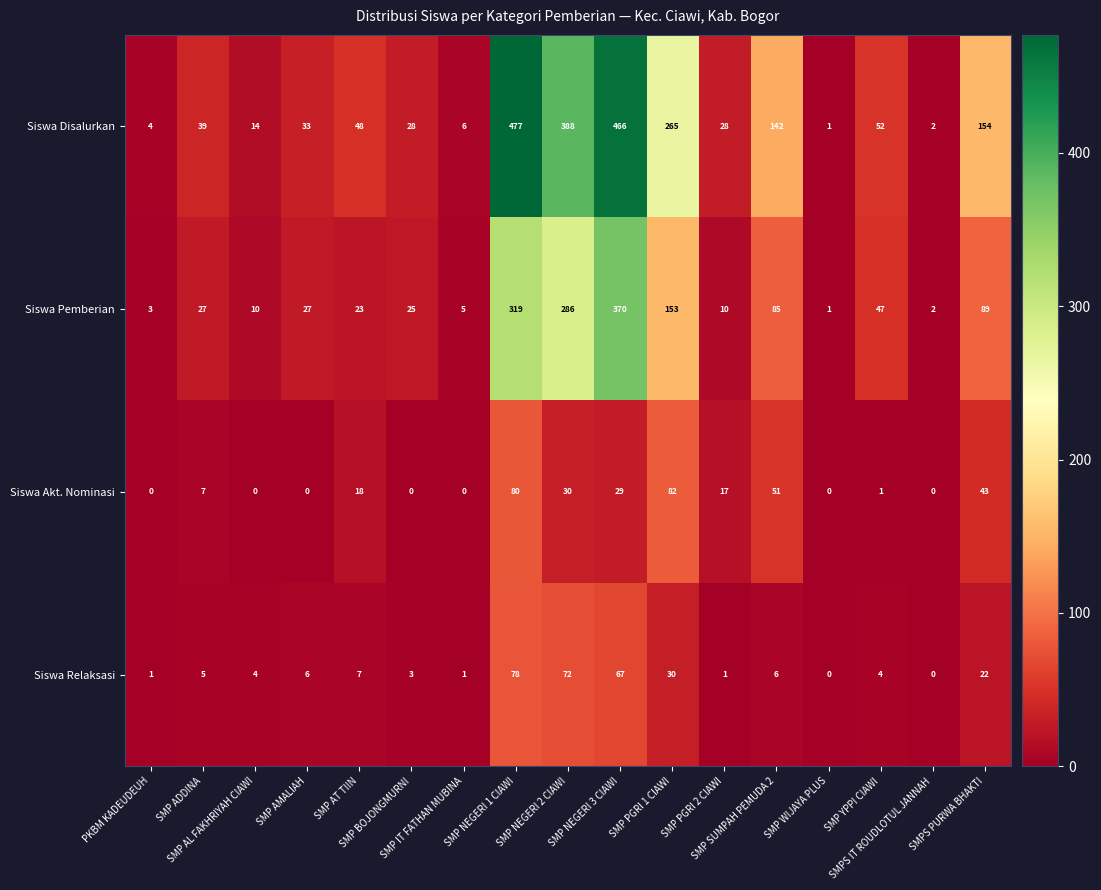

Count the number of data series in this chart.

4